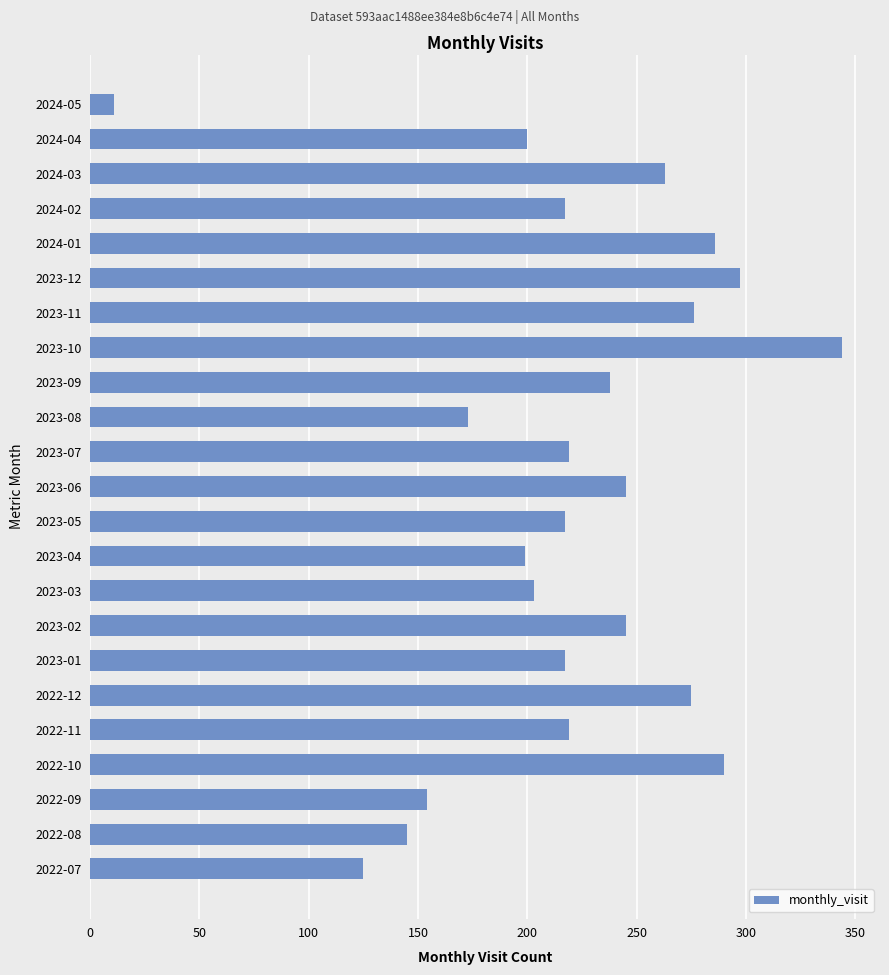

Approximately how many times larger is the value at 2022-07 compared to 2023-10?

0.4